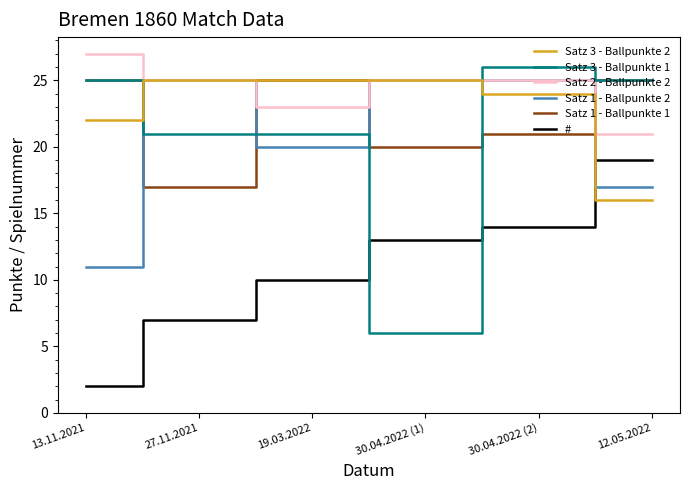

What is the difference between the second highest and second lowest values in the Satz 3 - Ballpunkte 2 series?

3